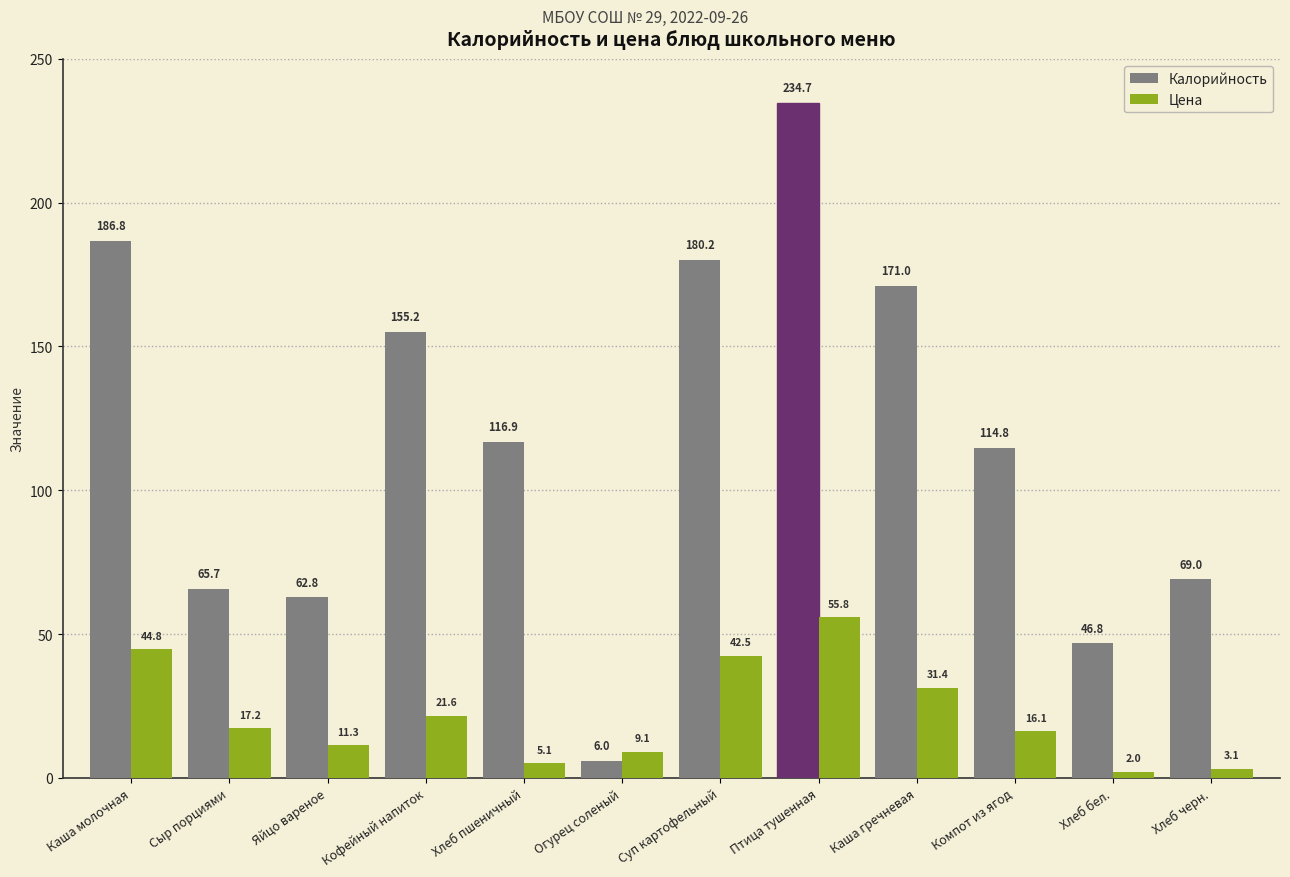

What is the total value across all series at Кофейный напиток?

176.8